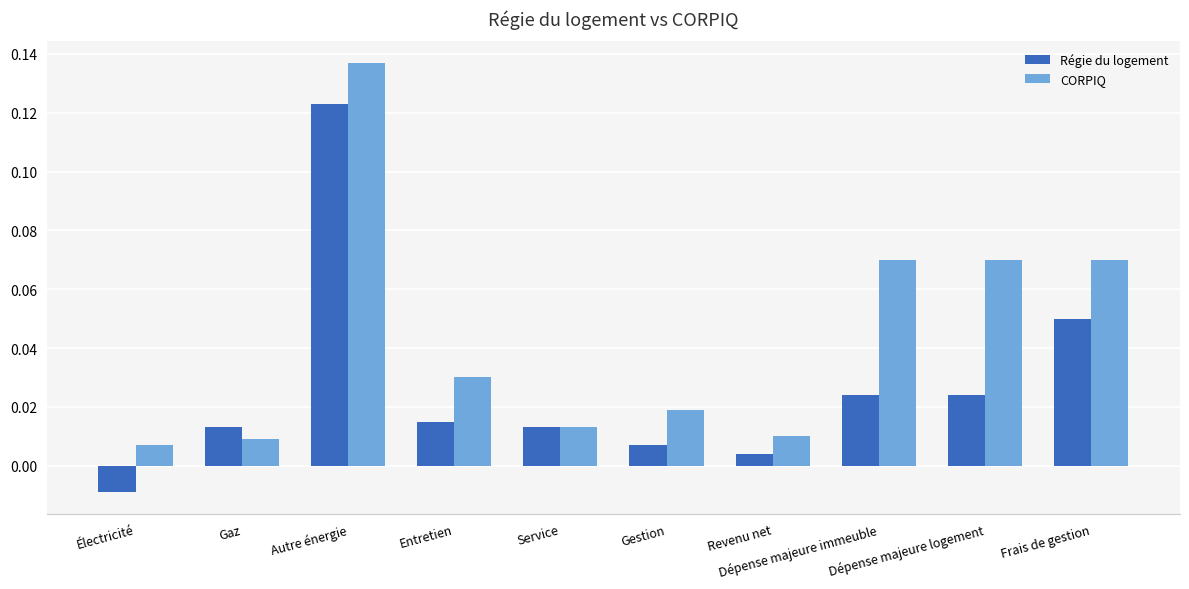

Which series has the largest total across all categories?

CORPIQ